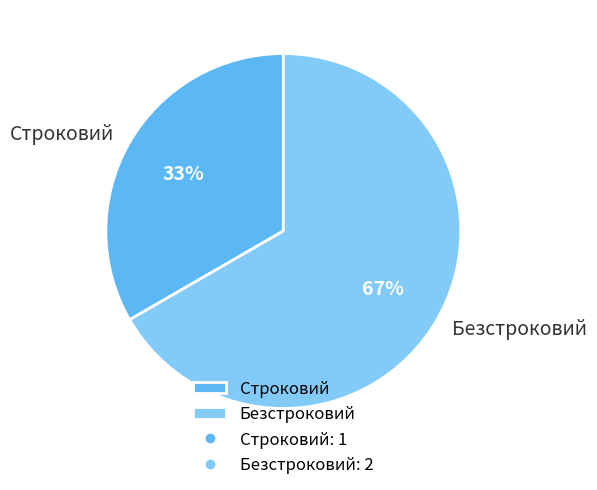

What percentage is the Безстроковий slice, to the nearest percent?

67%